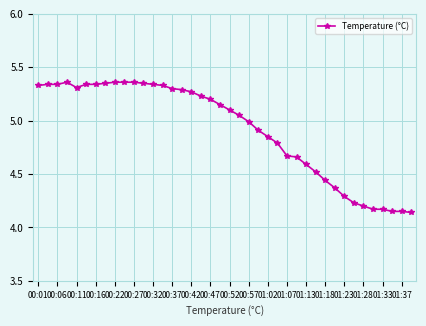

What is the average value?

4.9